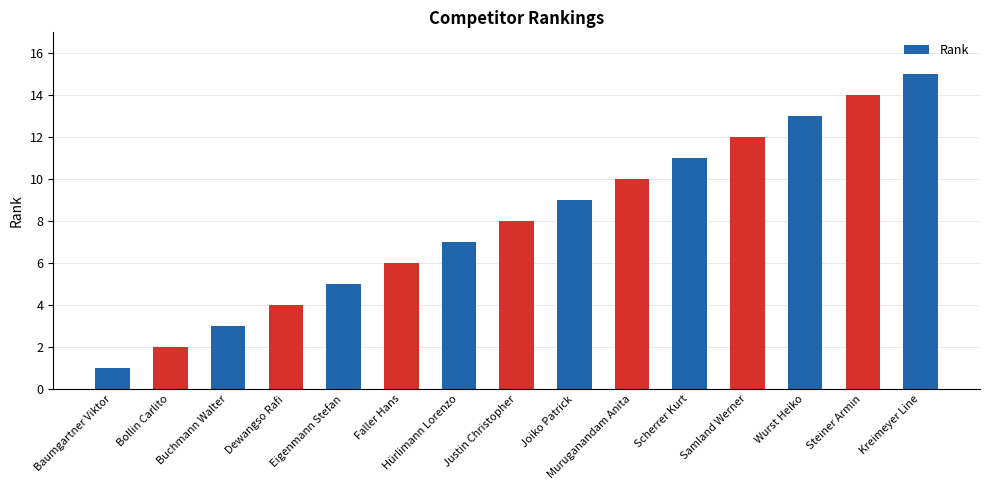

List the labels in order of value, largest first.

Kreimeyer Line, Steiner Armin, Wurst Heiko, Samland Werner, Scherrer Kurt, Muruganandam Anita, Joiko Patrick, Justin Christopher, Hürlimann Lorenzo, Faller Hans, Eigenmann Stefan, Dewangso Rafi, Buchmann Walter, Bollin Carlito, Baumgartner Viktor